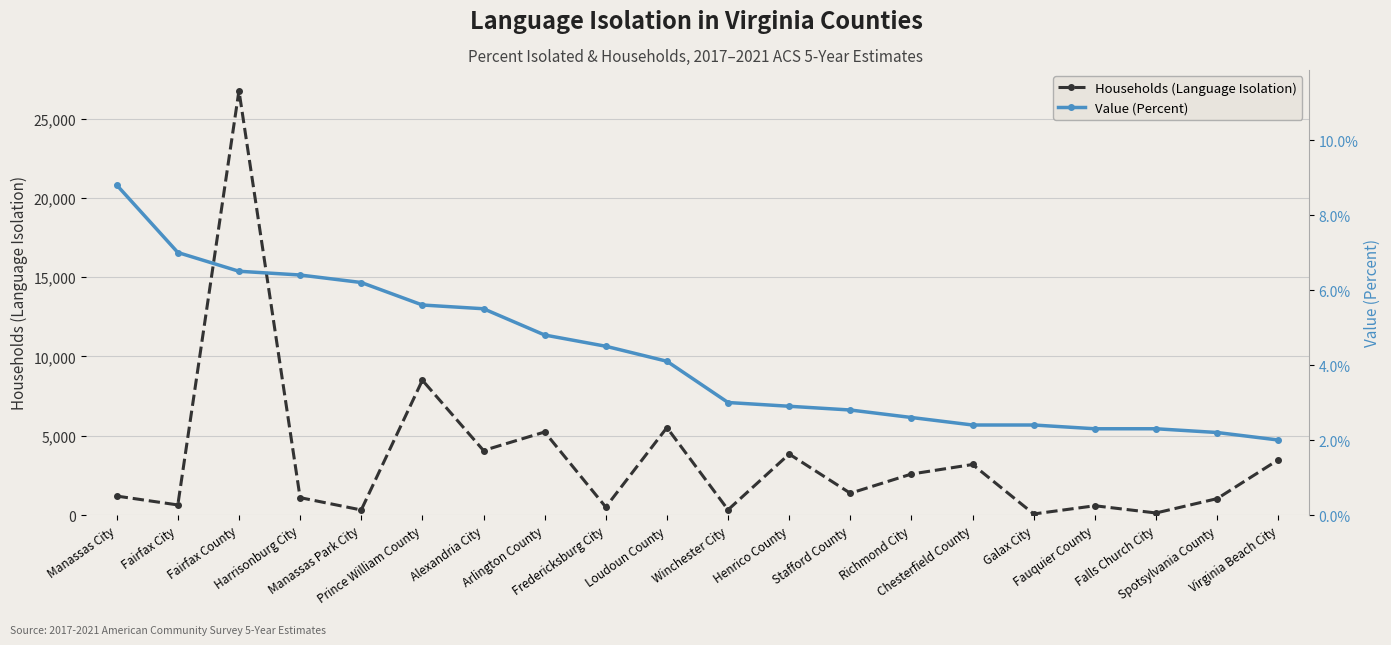

What is the difference between the Households (Language Isolation) values at Fairfax City and Spotsylvania County?

398